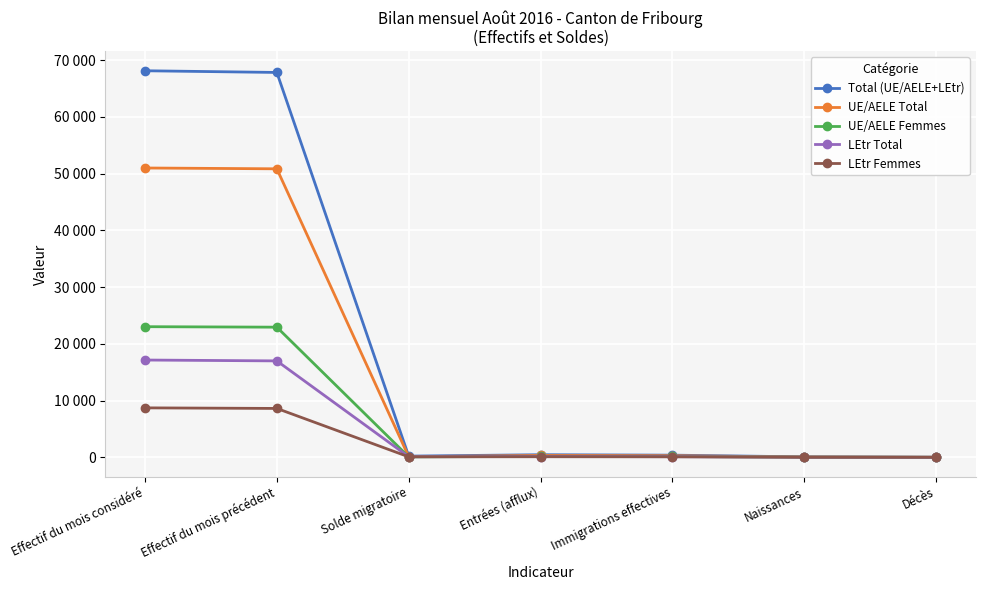

What is the difference between the maximum and minimum values in the UE/AELE Femmes series?

23014